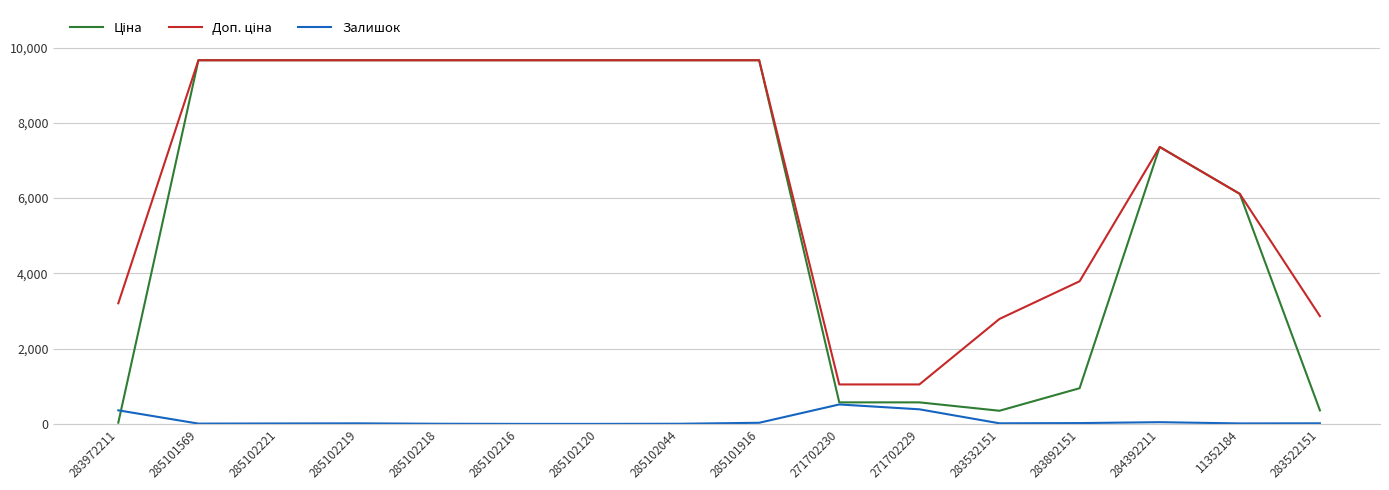

Is it true that Залишок equals 0.0 at 285102216?

True